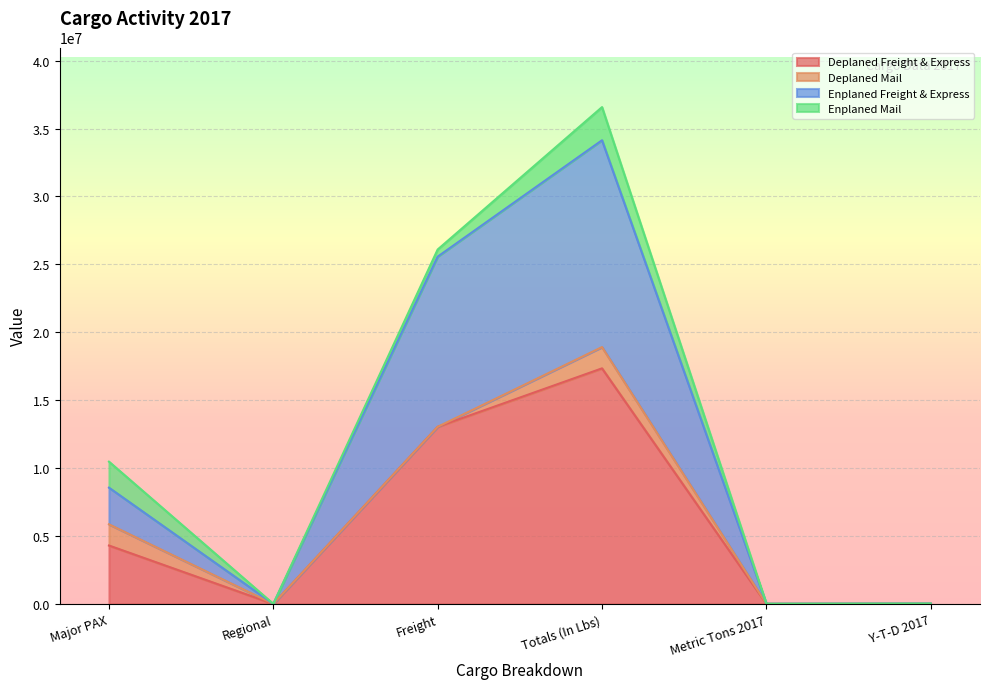

At which category does Enplaned Freight & Express reach its first local valley?

Regional